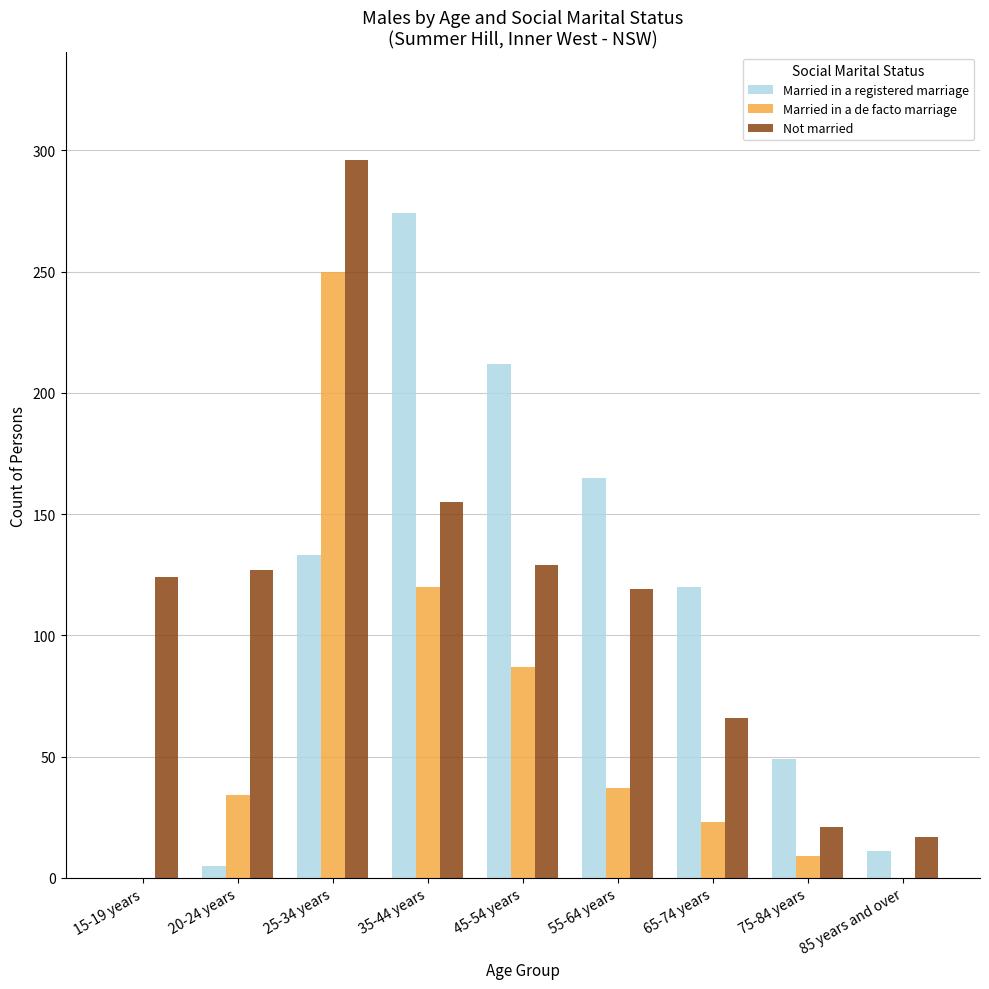

What is the total value across all series at 45-54 years?

428